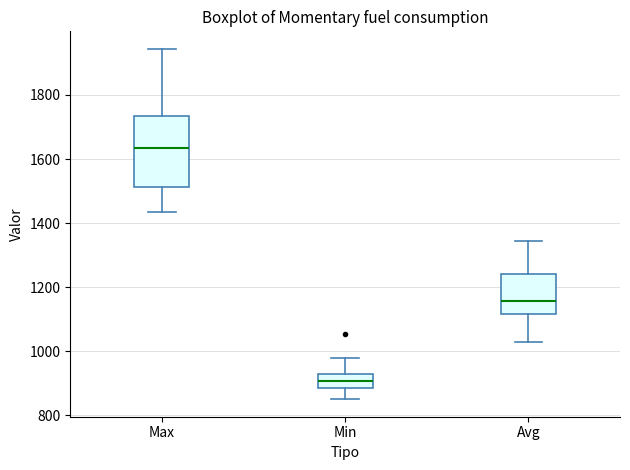

Reading left to right, transcribe this box plot: for each box, give where its median line is, the range the box spans, and where its two whiskers end, as read against the y-axis. The values are not printed on the chart, so give them approximately, as read against the axis.

Max: median 1640, box 1520 to 1740, whiskers 1440 to 1940
Min: median 900, box 880 to 920, whiskers 860 to 980
Avg: median 1160, box 1120 to 1240, whiskers 1020 to 1340